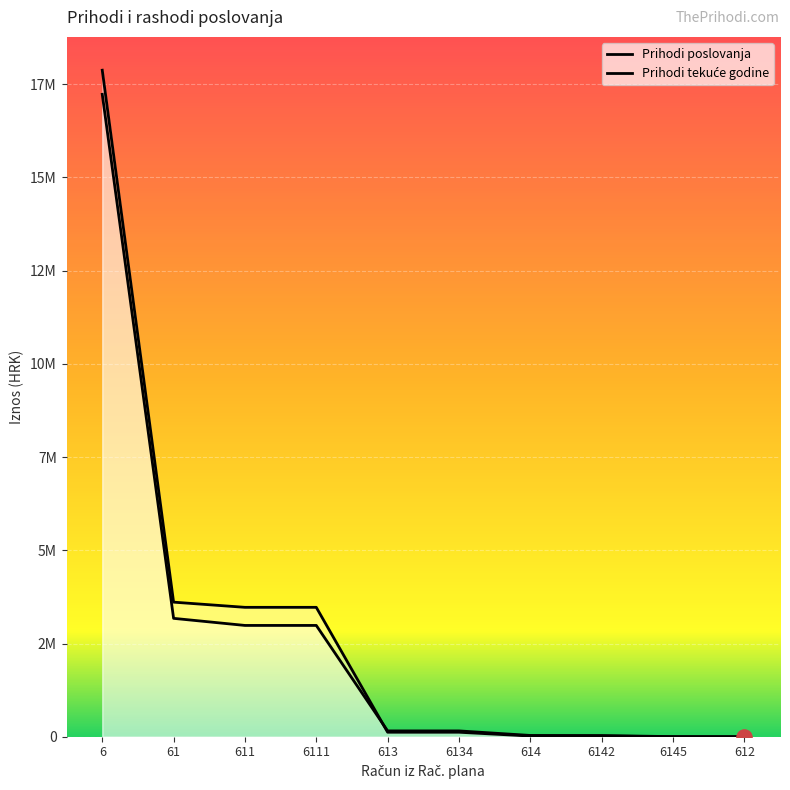

What is the total value across all series at 6?

35104020.1